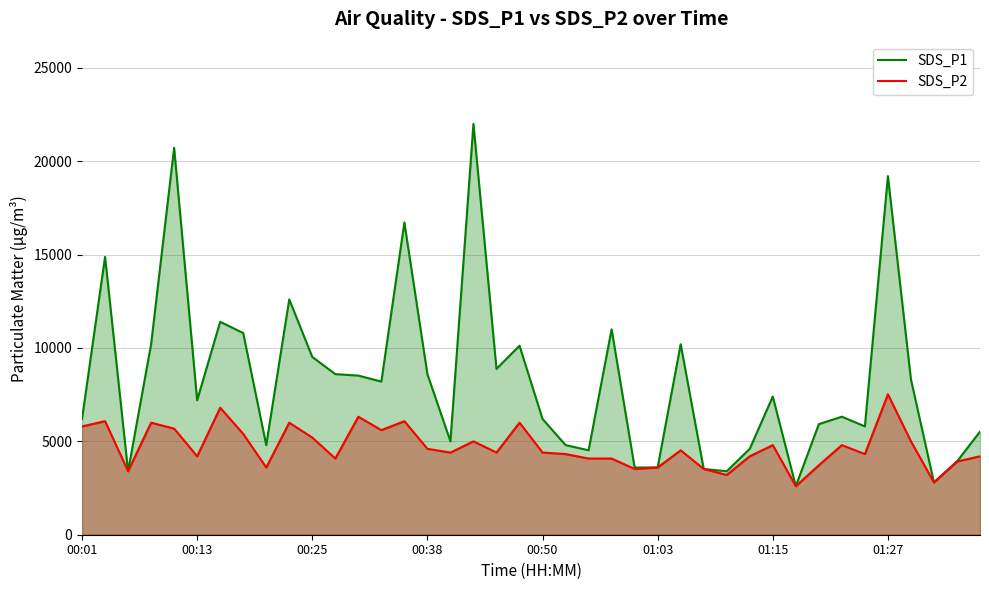

What position from the right is 22?

18